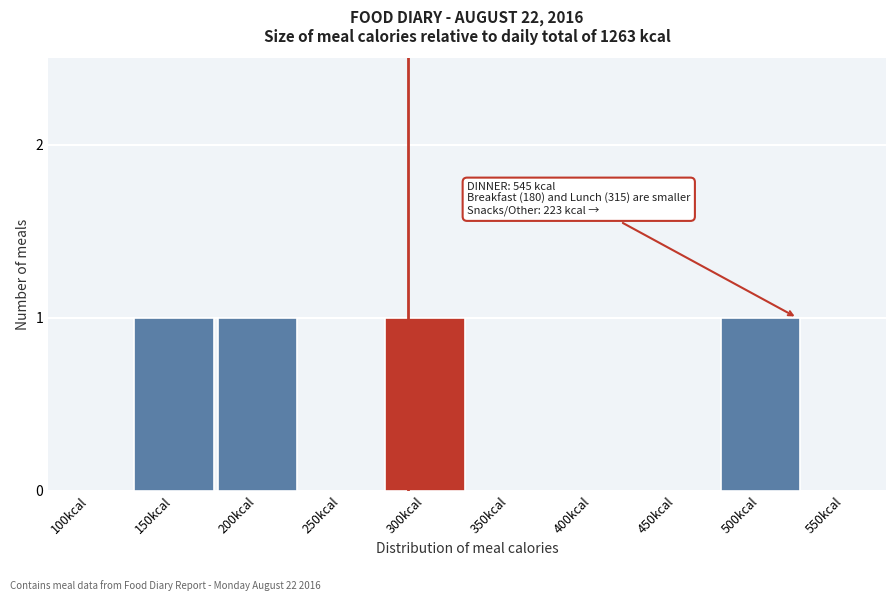

Reading left to right, list all the values displayed in this chart.

100kcal=0	150kcal=1	200kcal=1	250kcal=0	300kcal=1	350kcal=0	400kcal=0	450kcal=0	500kcal=1	550kcal=0